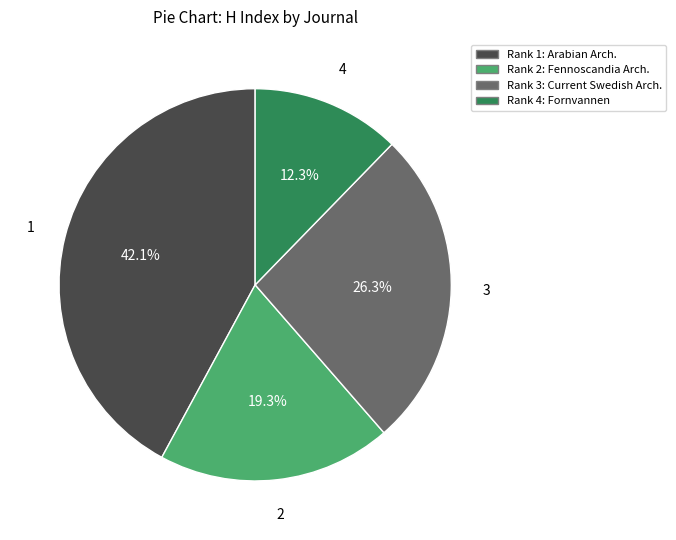

Is there any slice that represents more than half of the pie?

No